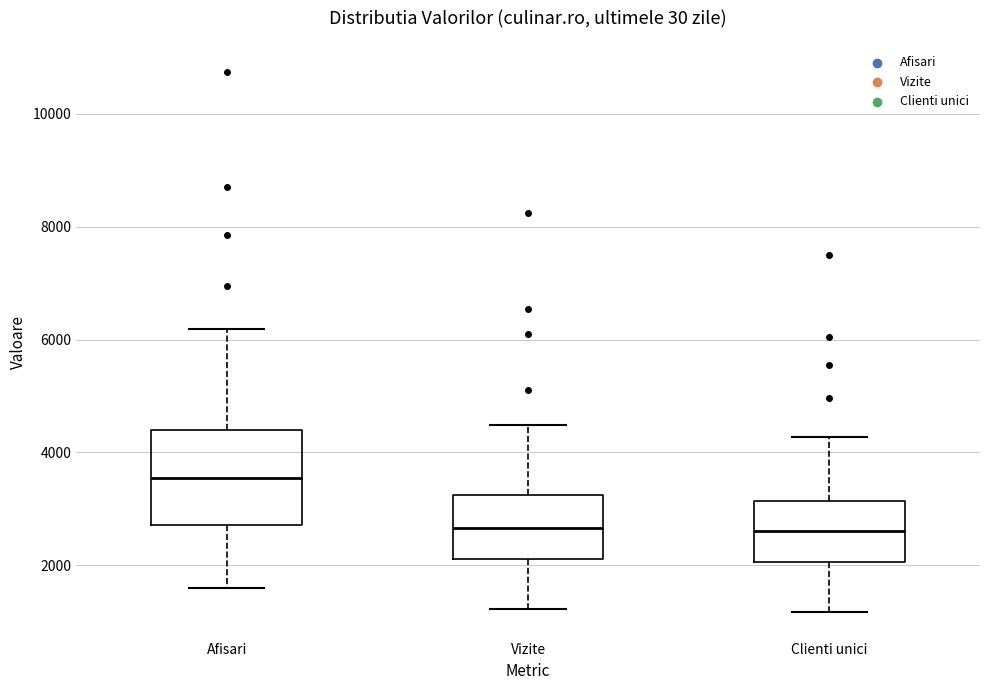

Which box's median line is the highest?

Afisari